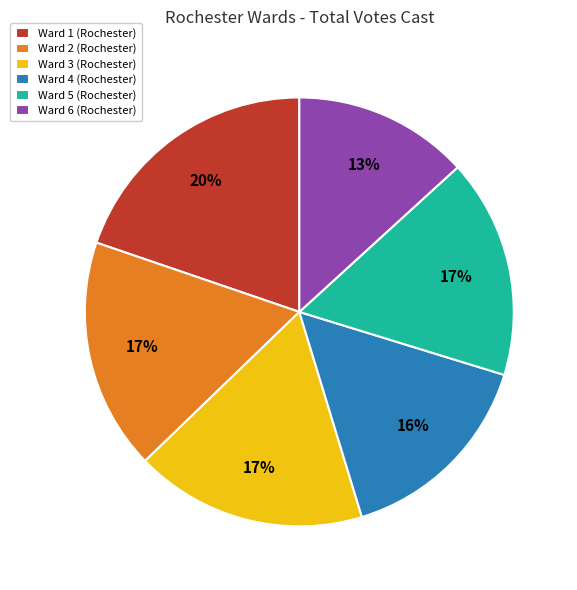

Which slice is the smallest?

Ward 6